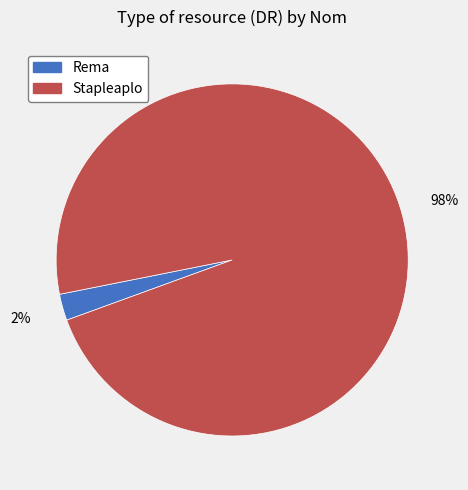

Which has a higher value, Stapleaplo or Rema?

Stapleaplo